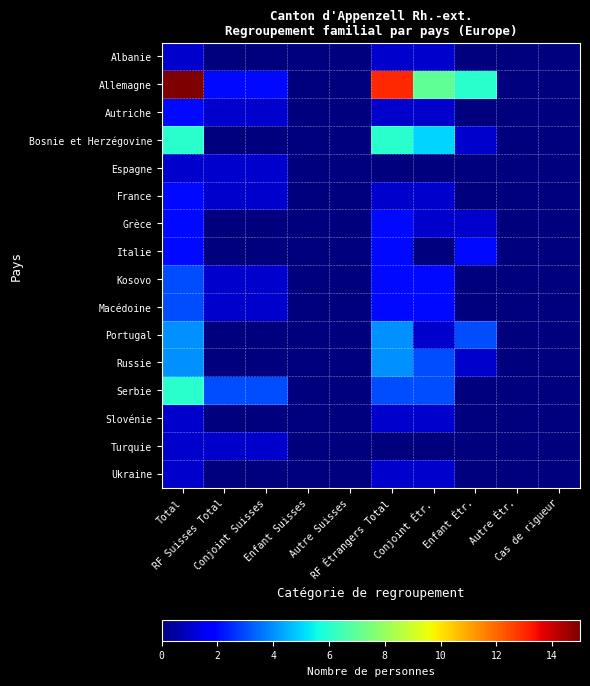

Between Enfant Étr. and Cas de rigueur, which series saw the biggest shift?

Allemagne